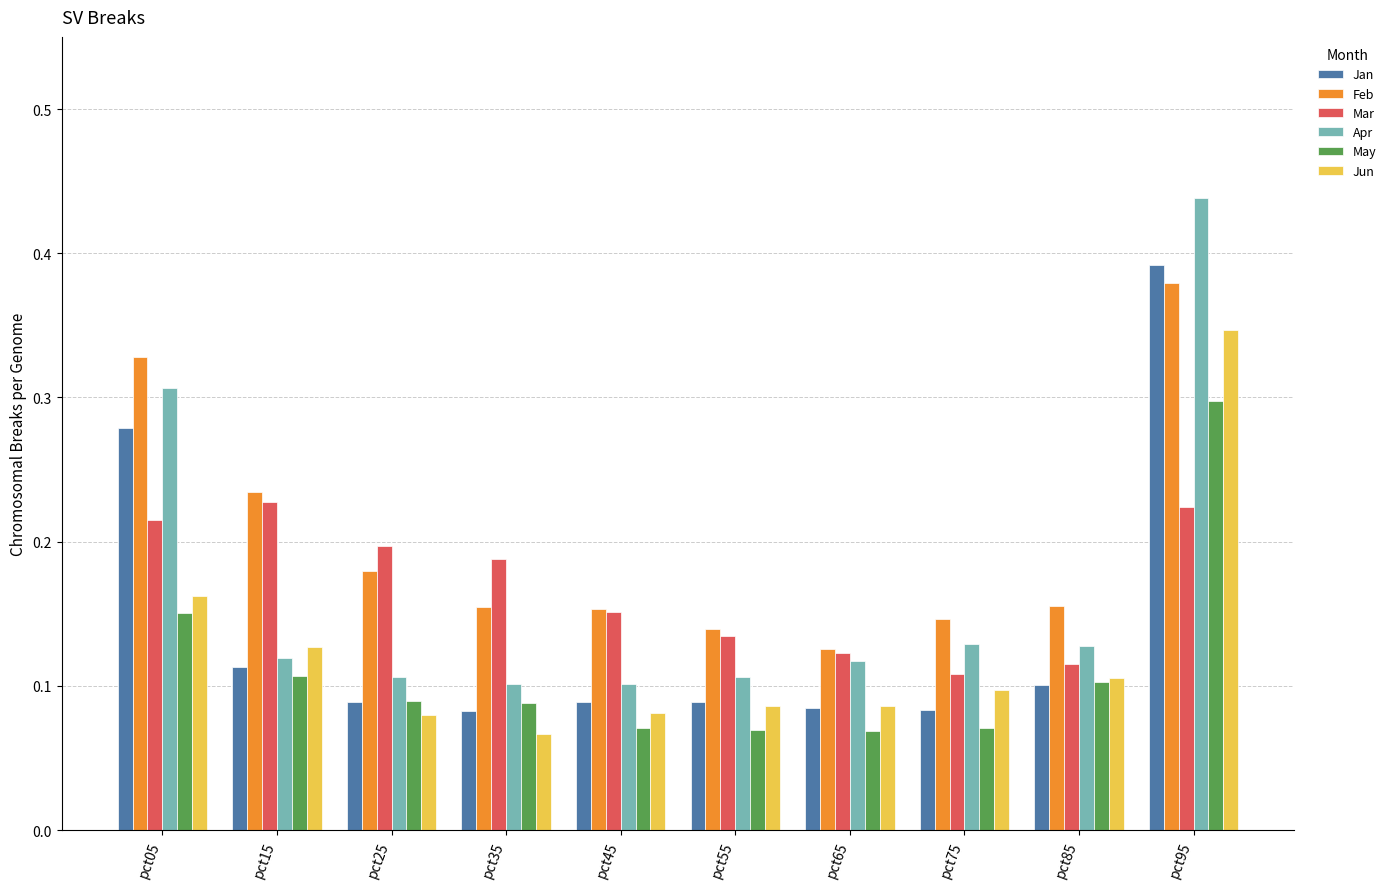

List the series in order of their peak value, lowest first.

Mar, May, Jun, Feb, Jan, Apr